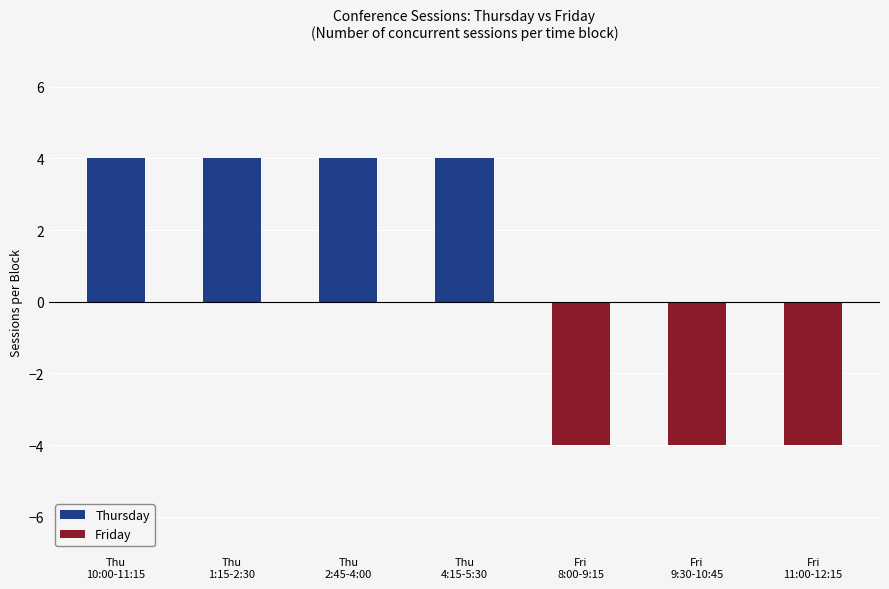

True or false: Thursday has a value of 1 at Thu
4:15-5:30.

False